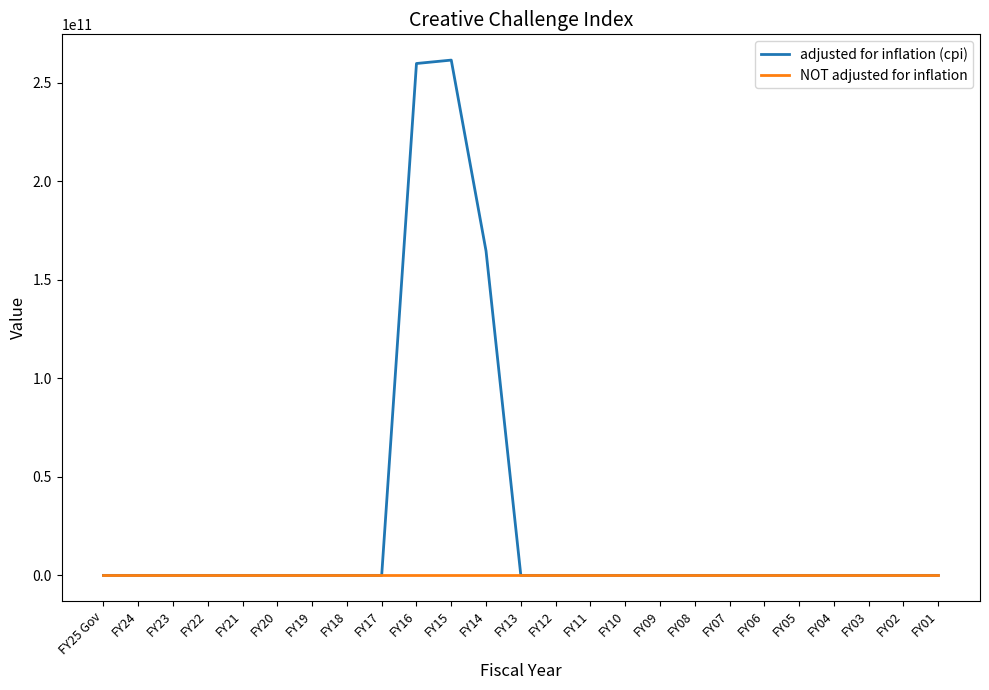

Reading left to right, extract all data points from this chart.

adjusted for inflation (cpi): 0	0	0	0	0	0	0	0	0	259735200000	261461200000	164582125000	0	0	0	0	0	0	0	0	0	0	0	0	0
NOT adjusted for inflation: 0	0	0	0	0	0	0	0	0	0	0	0	0	0	0	0	0	0	0	0	0	0	0	0	0